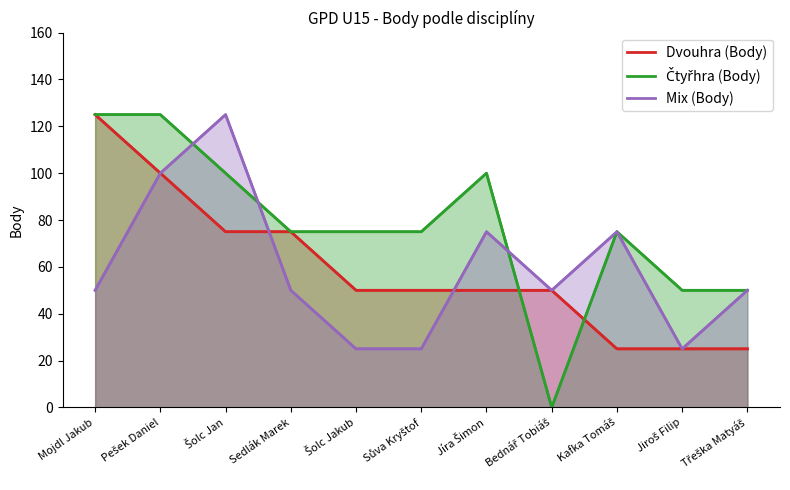

Between Jiroš Filip and Sůva Kryštof, which is larger?

Sůva Kryštof